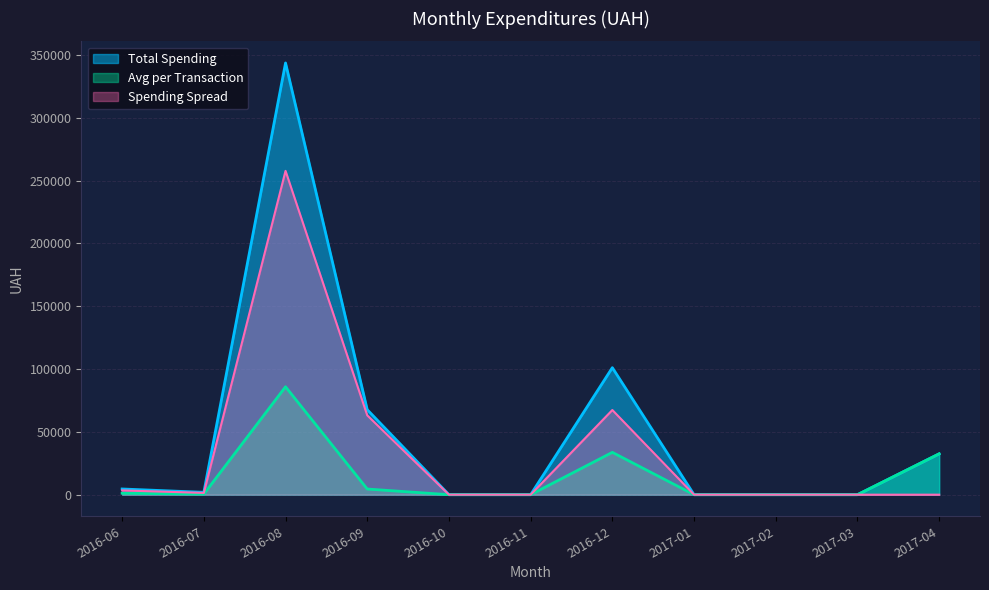

Rank the series at 2016-12 from highest to lowest value.

Total Spending, Spending Spread, Avg per Transaction